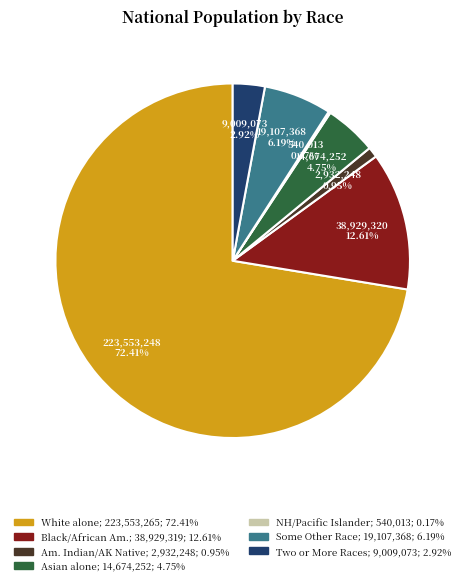

Is there a majority slice in this chart?

Yes